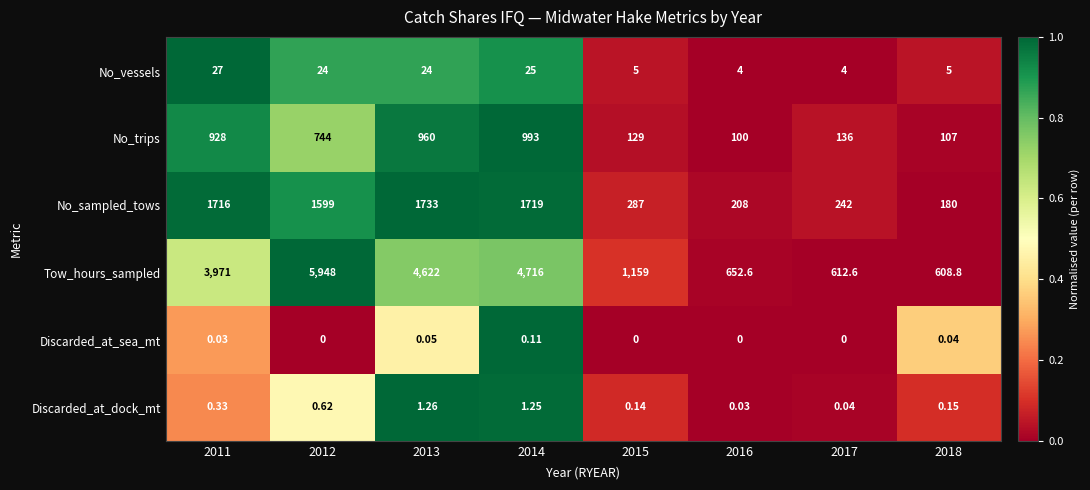

At how many categories does at least one series exceed 0?

8